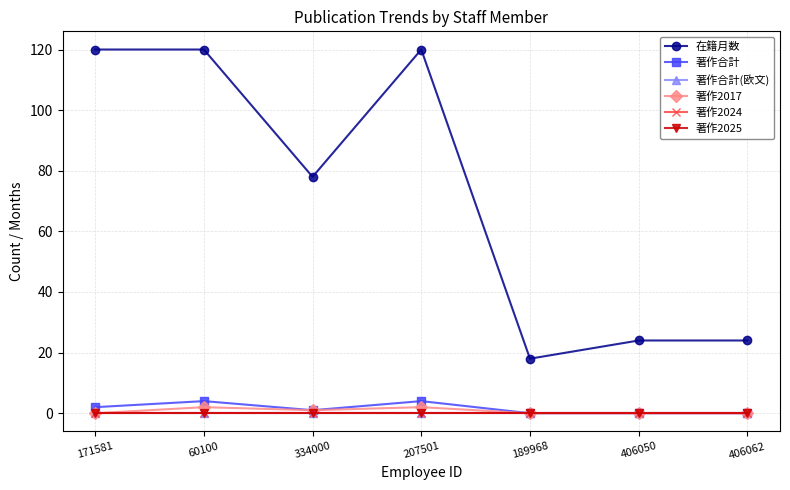

Reading left to right, extract all data points from this chart.

在籍月数: 171581=120	60100=120	334000=78	207501=120	189968=18	406050=24	406062=24
著作合計: 171581=2	60100=4	334000=1	207501=4	189968=0	406050=0	406062=0
著作合計(欧文): 171581=0	60100=0	334000=0	207501=0	189968=0	406050=0	406062=0
著作2017: 171581=0	60100=2	334000=1	207501=2	189968=0	406050=0	406062=0
著作2024: 171581=0	60100=0	334000=0	207501=0	189968=0	406050=0	406062=0
著作2025: 171581=0	60100=0	334000=0	207501=0	189968=0	406050=0	406062=0